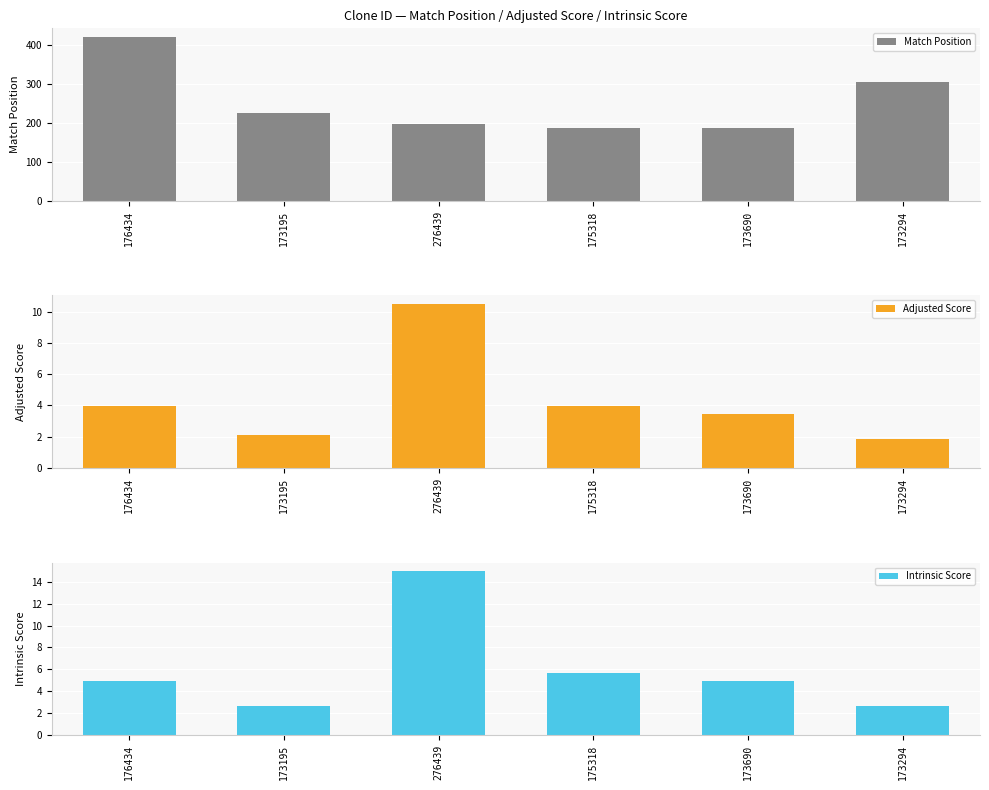

What position from the right is 173690?

2